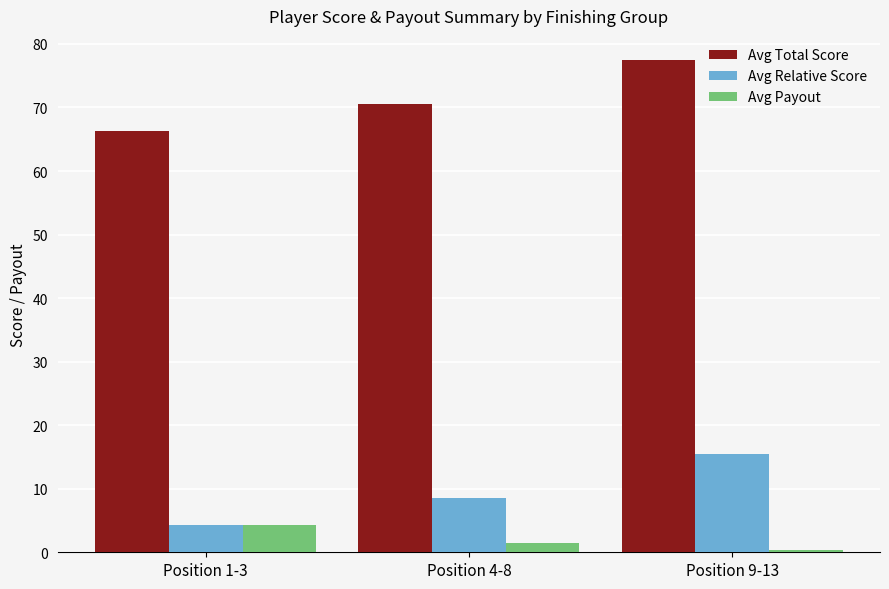

List the series in order of their peak value, lowest first.

Avg Payout, Avg Relative Score, Avg Total Score